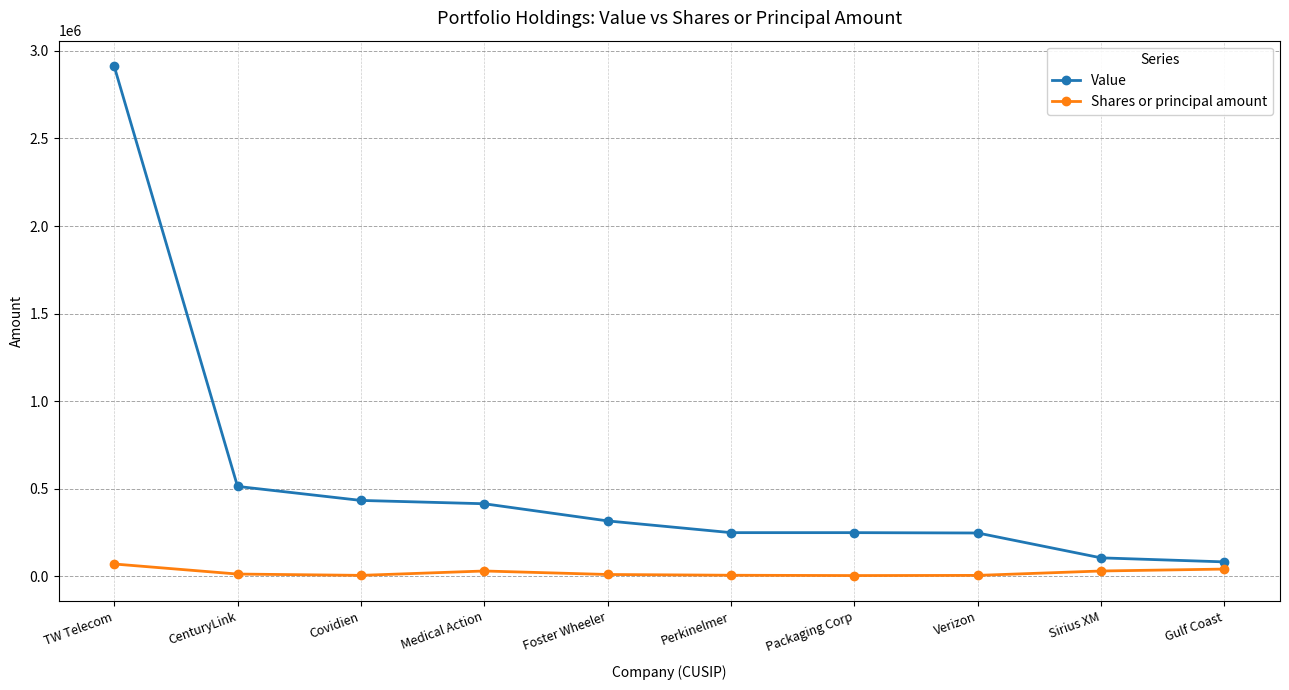

What is the highest value of the Shares or principal amount series?

70000